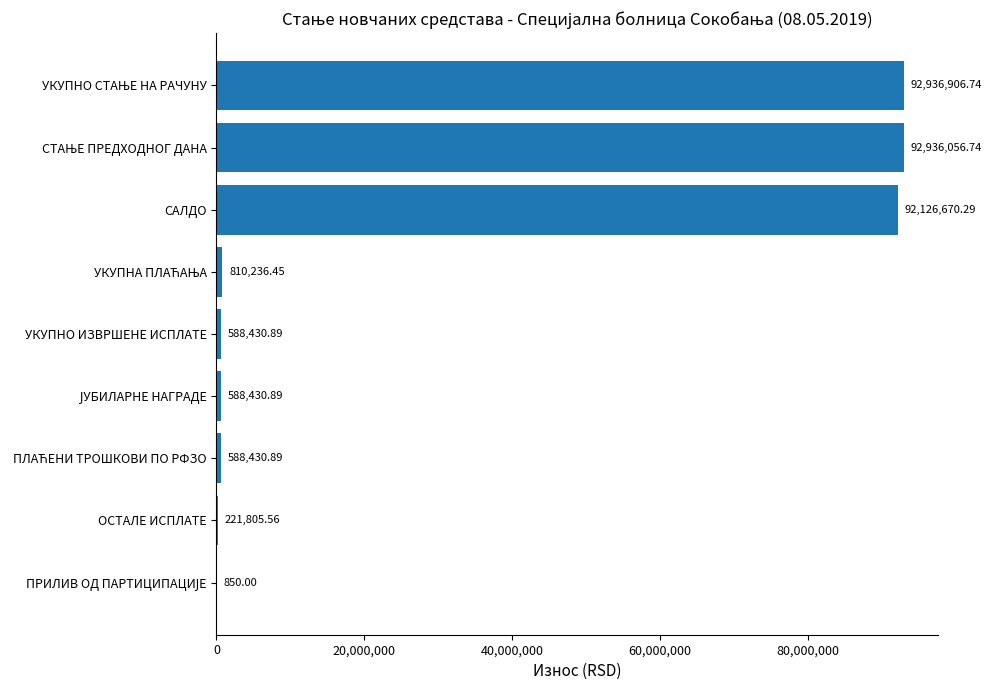

Where is the data nearest to the value 46468878?

САЛДО